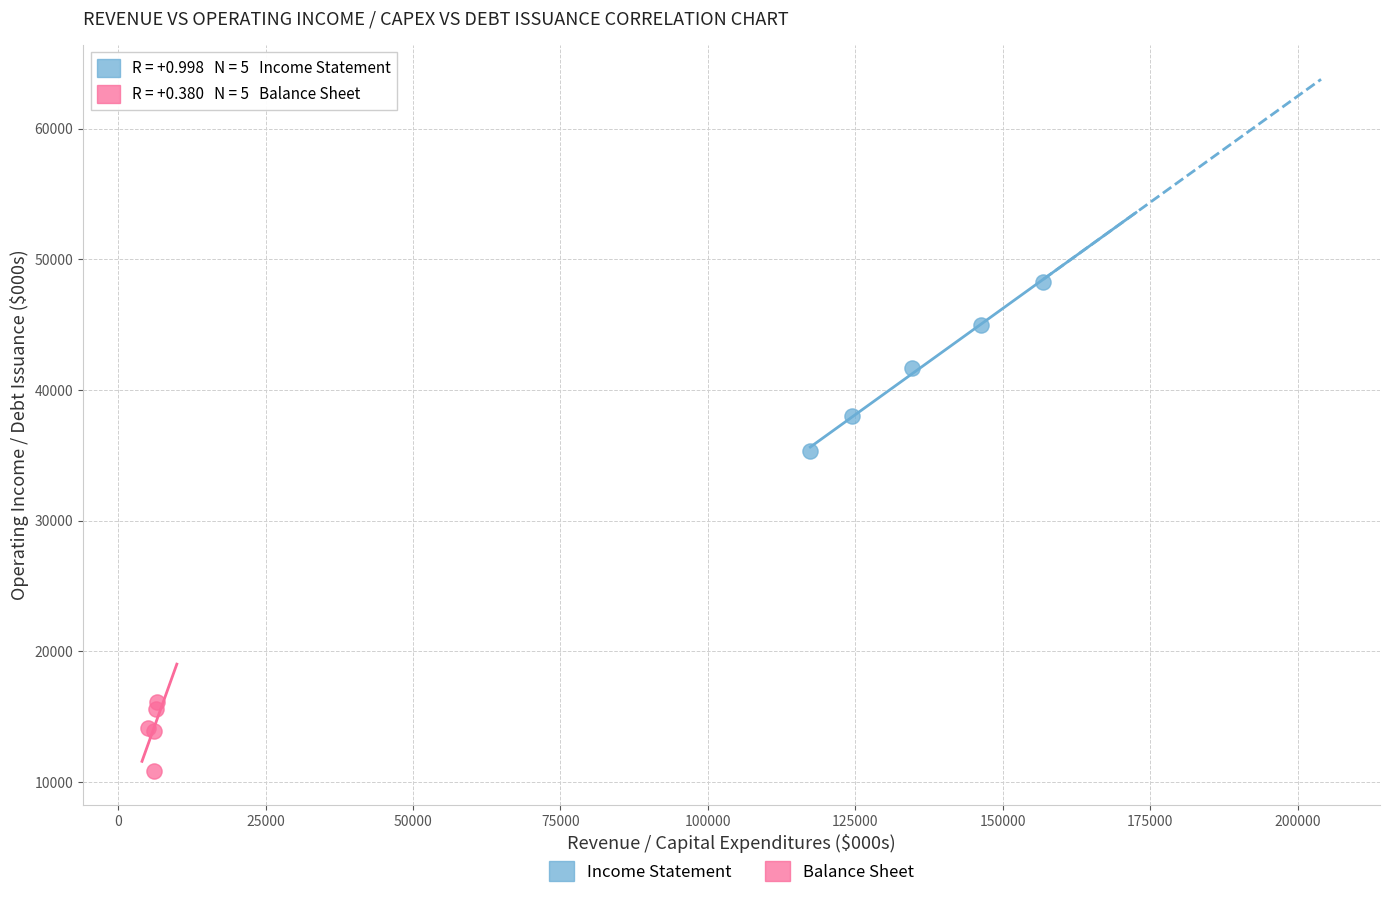

What are all the series names shown in the legend?

Income Statement, Balance Sheet